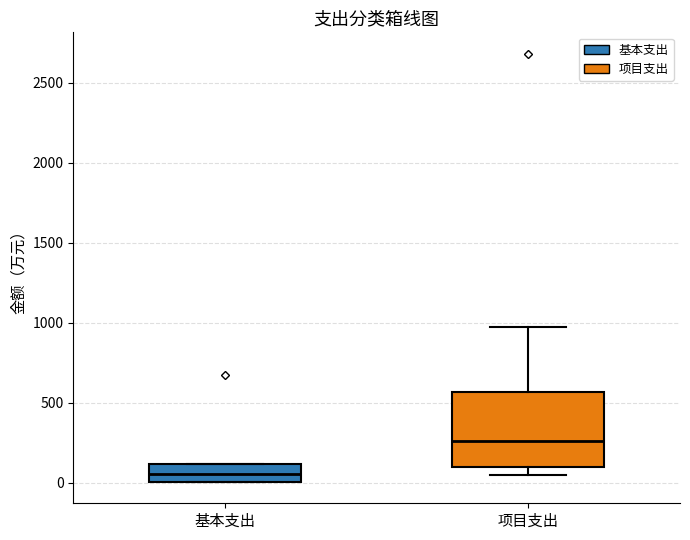

Reading left to right, transcribe this box plot: for each box, give where its median line is, the range the box spans, and where its two whiskers end, as read against the y-axis. The values are not printed on the chart, so give them approximately, as read against the axis.

基本支出: median 50, box 0 to 100, whiskers 0 to 100
项目支出: median 250, box 100 to 550, whiskers 50 to 950